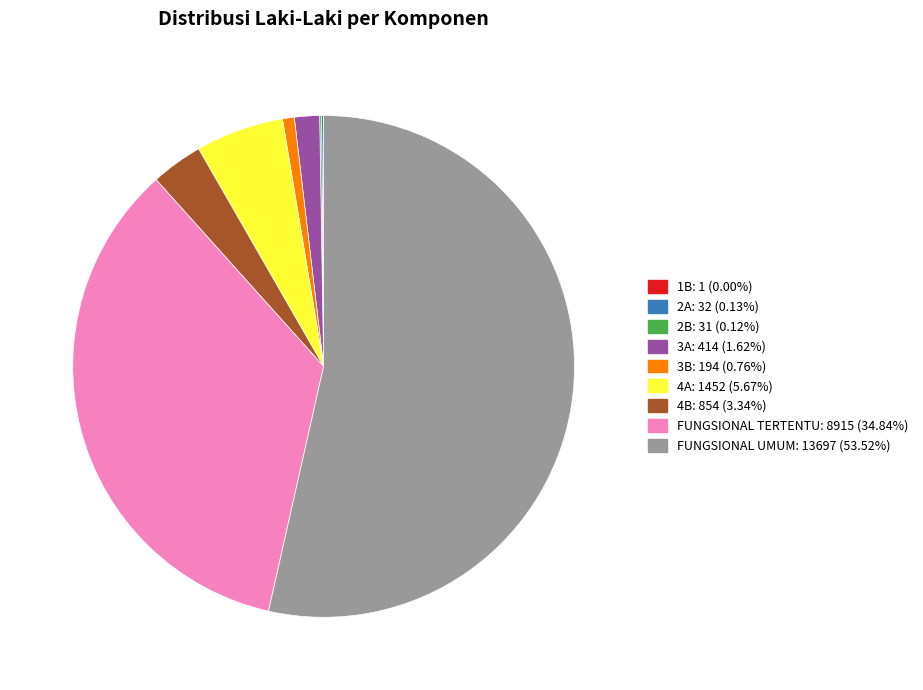

What is the majority slice?

FUNGSIONAL UMUM